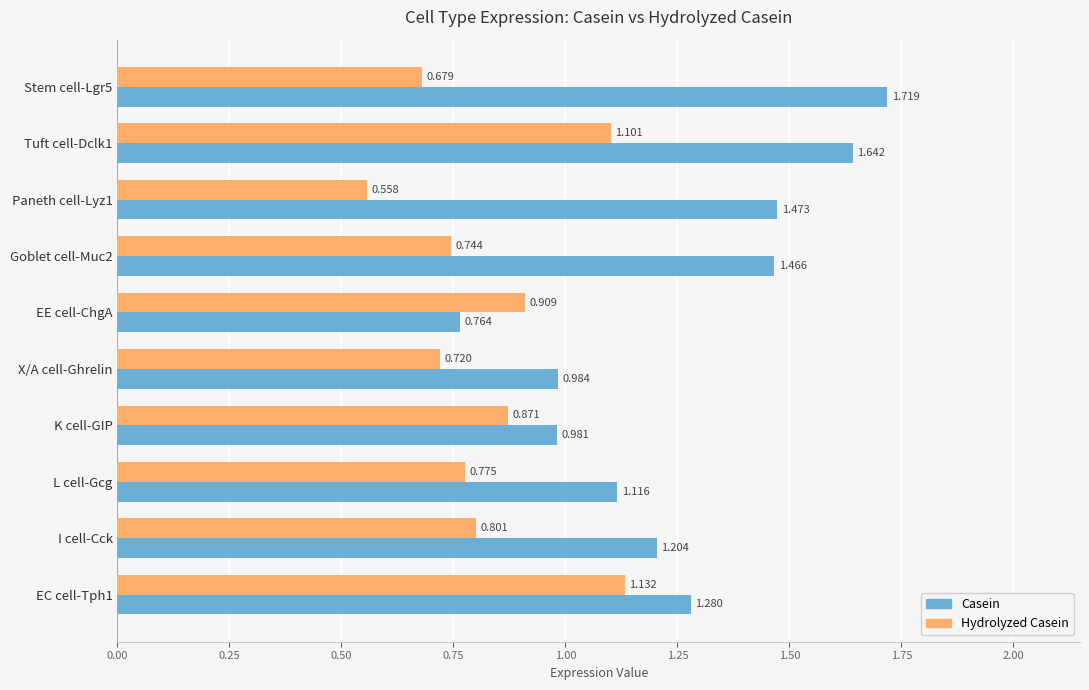

Is the value of Hydrolyzed Casein at I cell-Cck greater than the value of Casein at Paneth cell-Lyz1?

No